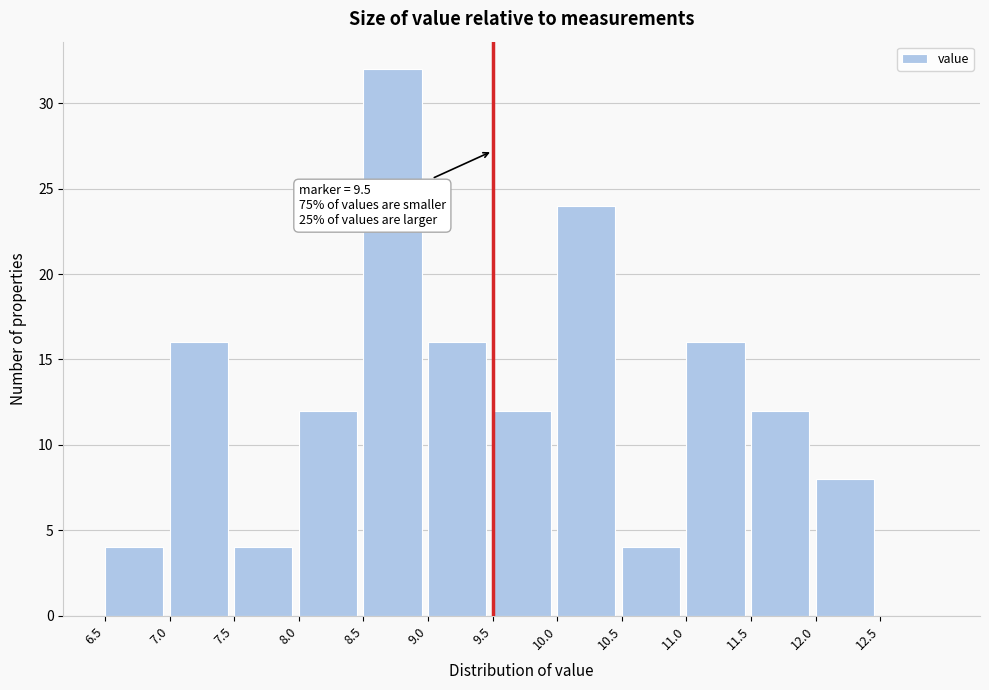

Which range on the x-axis has the tallest bar?

8.5 to 9.0